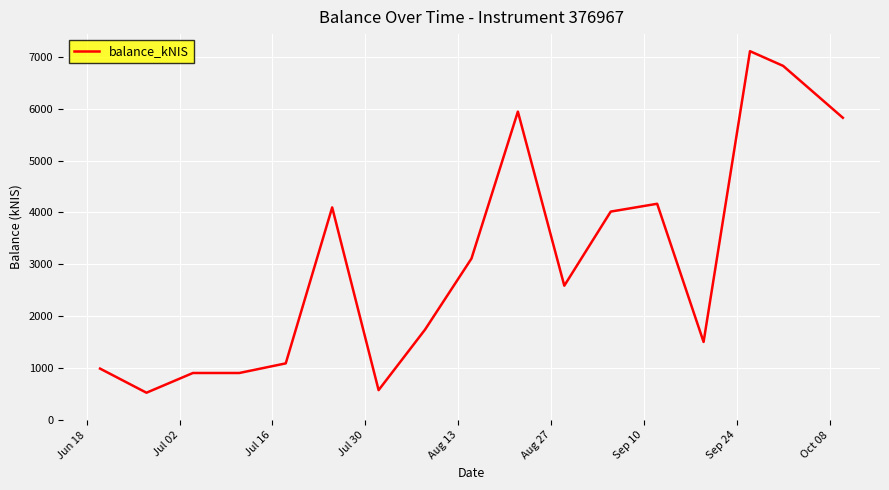

What is the difference between the maximum and second lowest values?

6531.0